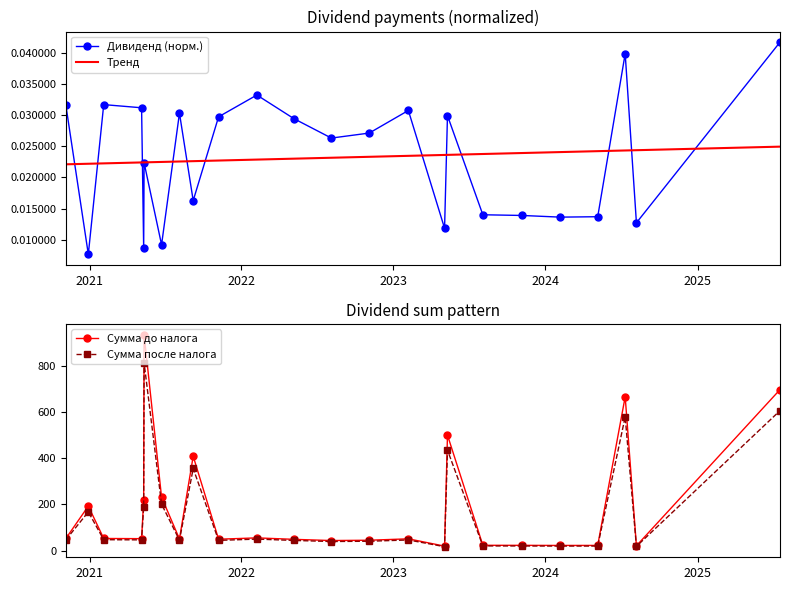

True or false: Сумма после налога has more than 1 interior local peaks.

True